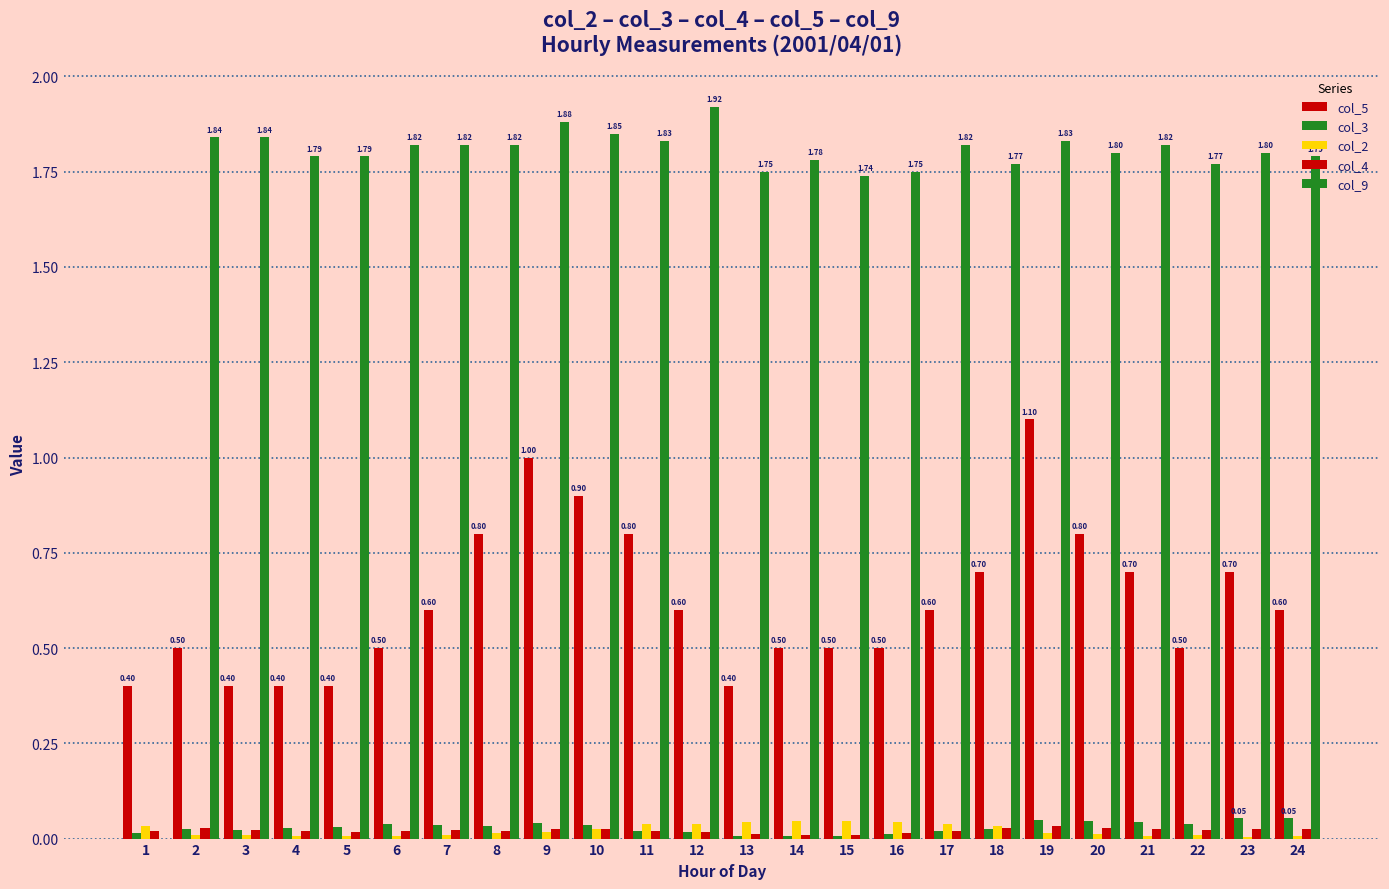

What is the difference between the highest and lowest values at 5?

1.8